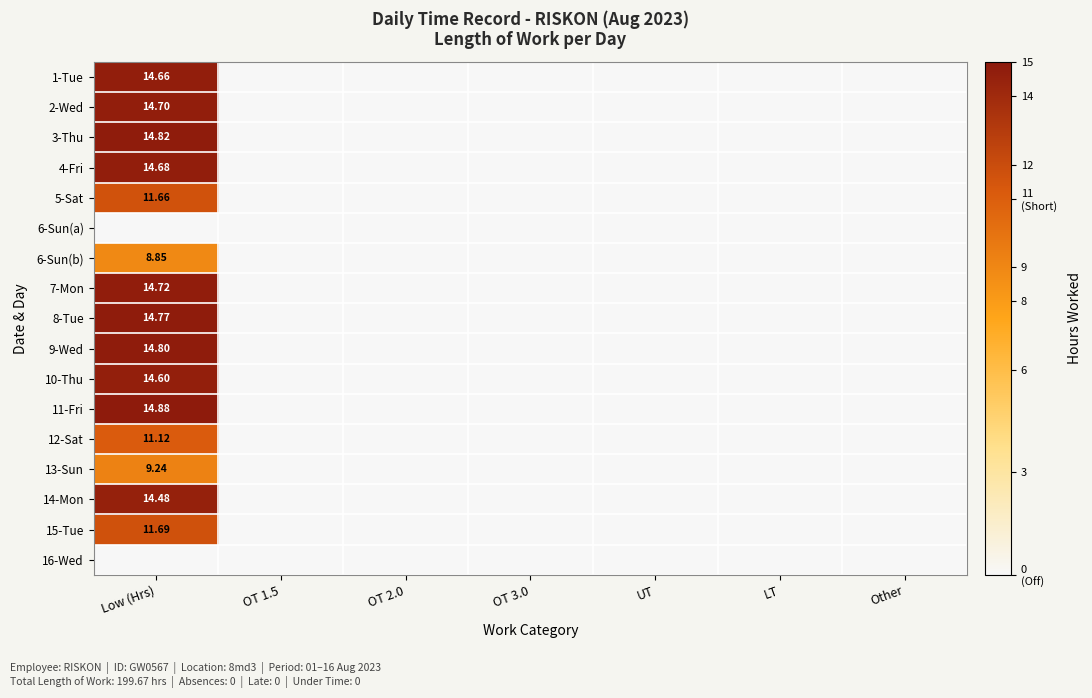

What is the difference between the 12-Sat values at Other and Low (Hrs)?

11.1